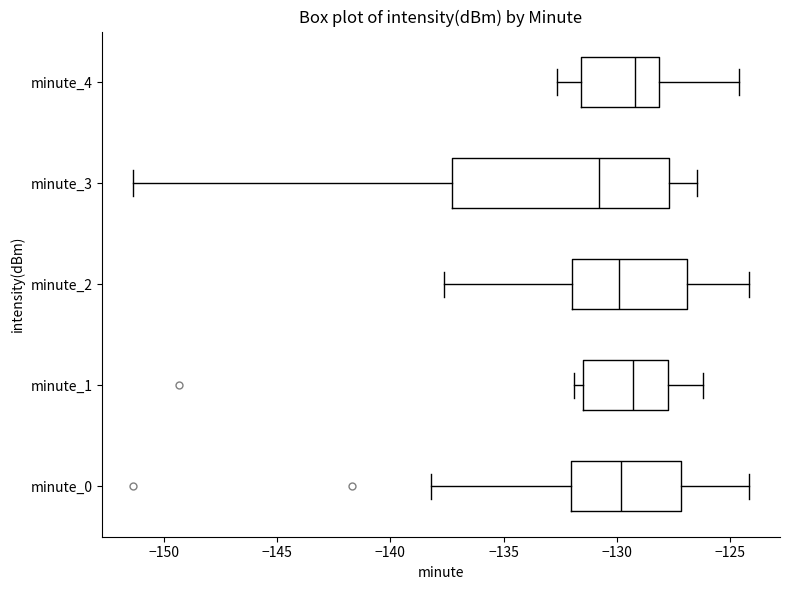

Reading bottom to top, transcribe this box plot: for each box, give where its median line is, the range the box spans, and where its two whiskers end, as read against the x-axis. The values are not printed on the chart, so give them approximately, as read against the axis.

minute_0: median -130.0, box -132.0 to -127.0, whiskers -138.0 to -124.0
minute_1: median -129.5, box -131.5 to -127.5, whiskers -132.0 to -126.0
minute_2: median -130.0, box -132.0 to -127.0, whiskers -137.5 to -124.0
minute_3: median -131.0, box -137.5 to -127.5, whiskers -151.5 to -126.5
minute_4: median -129.0, box -131.5 to -128.0, whiskers -132.5 to -124.5